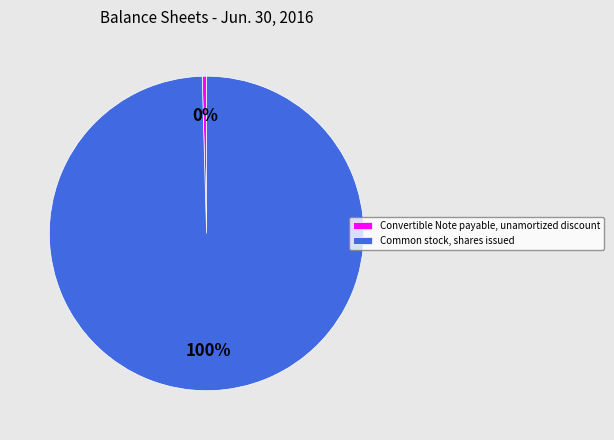

Does any single category account for the majority?

Yes